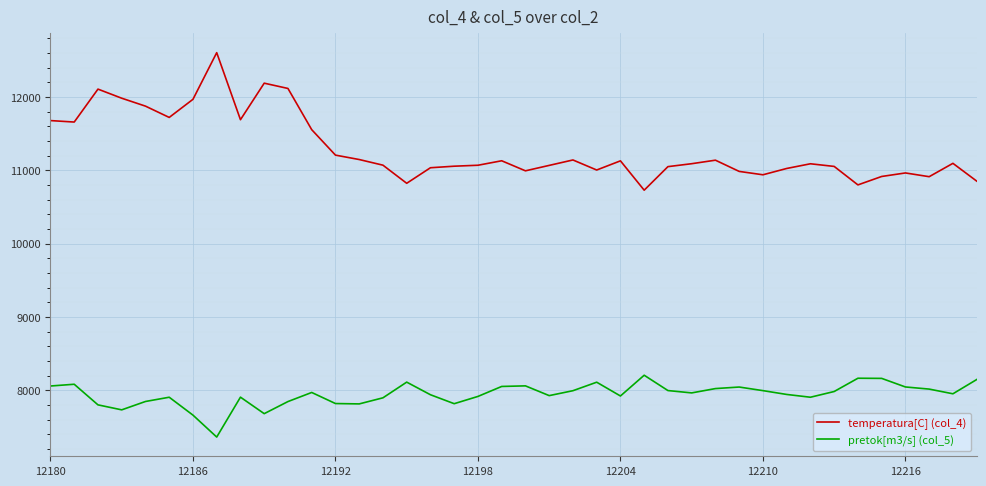

What is the maximum value for temperatura[C] (col_4)?

12606